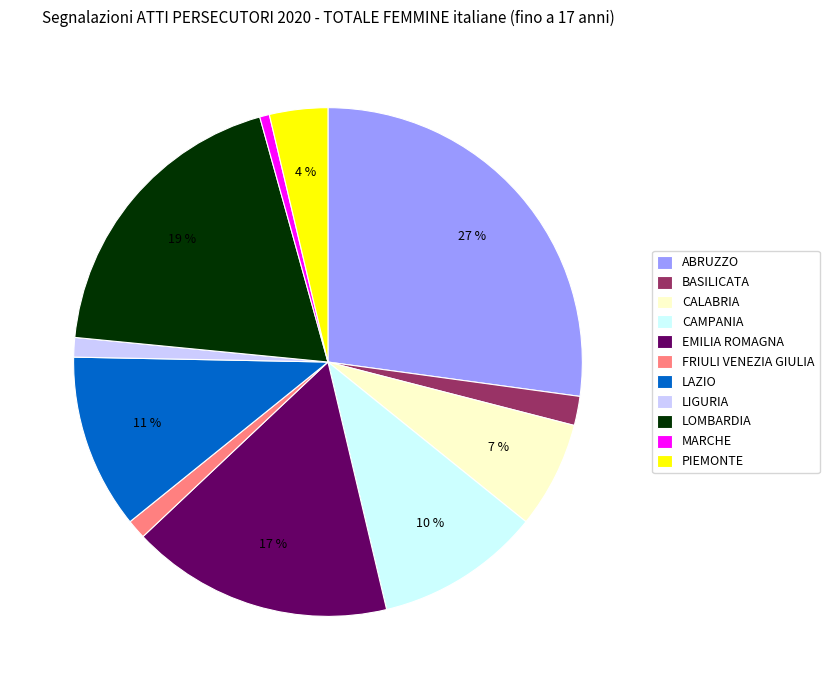

How many segments does this pie chart have?

11